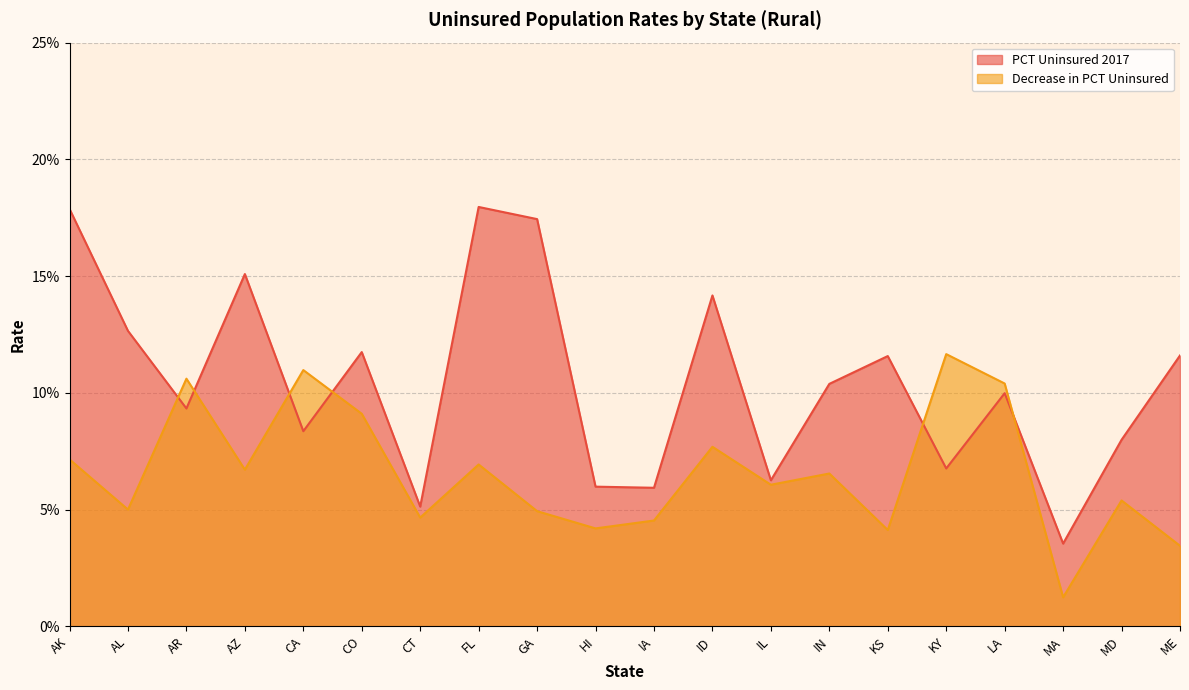

How many intersections are there between Decrease in PCT Uninsured and PCT Uninsured 2017?

6